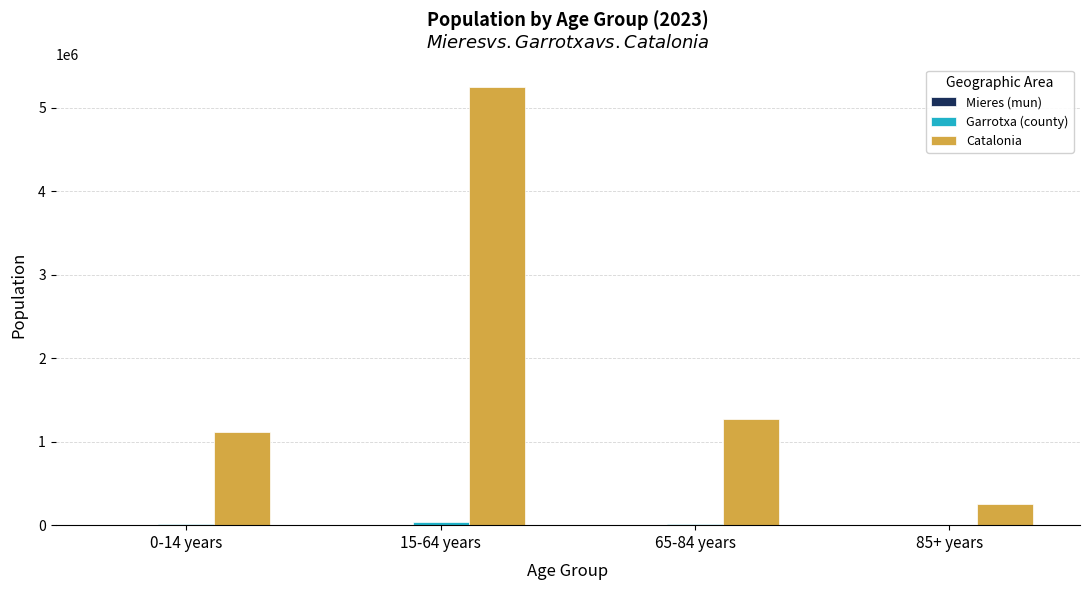

The value of Catalonia at 0-14 years is 1116910. True or false?

True